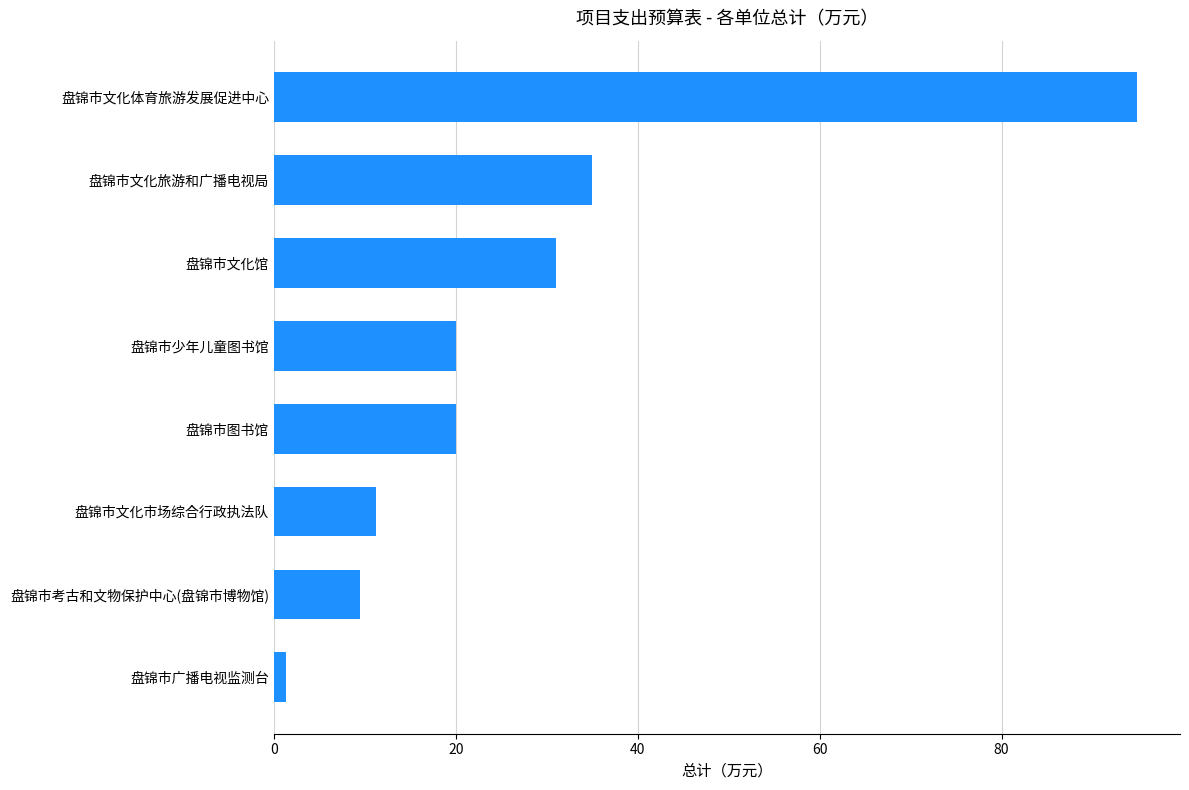

How many data points does each series have?

8